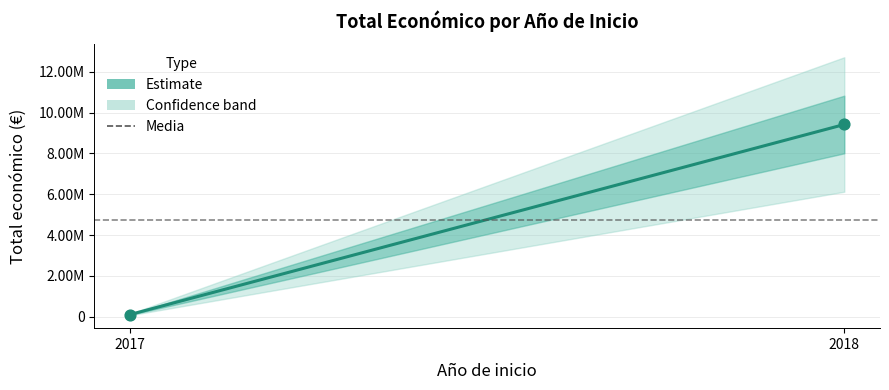

What is the ratio of the value at 2018 to the value at 2017?

49.6